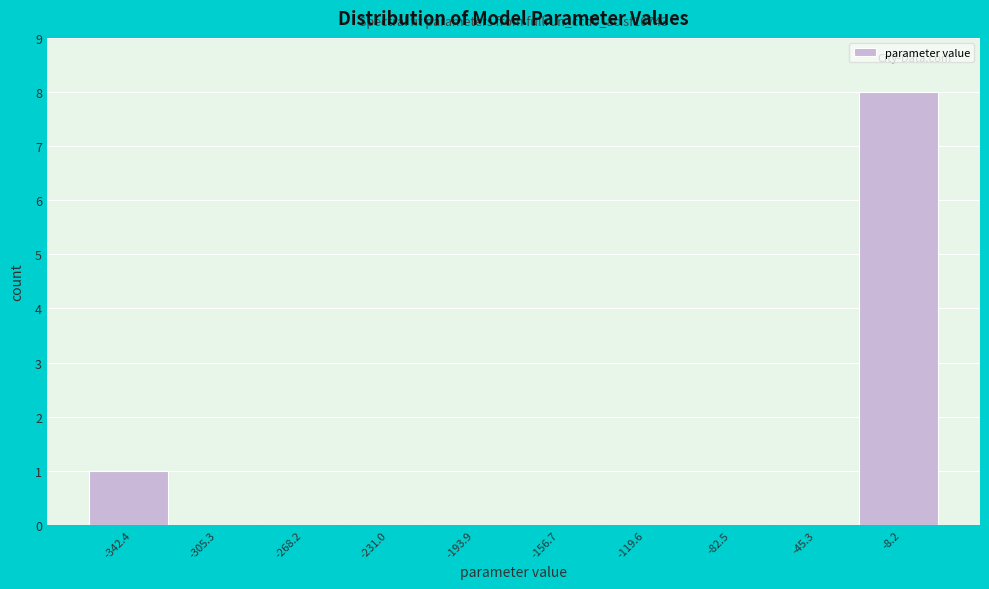

Which range on the x-axis has the tallest bar?

-25 to 10